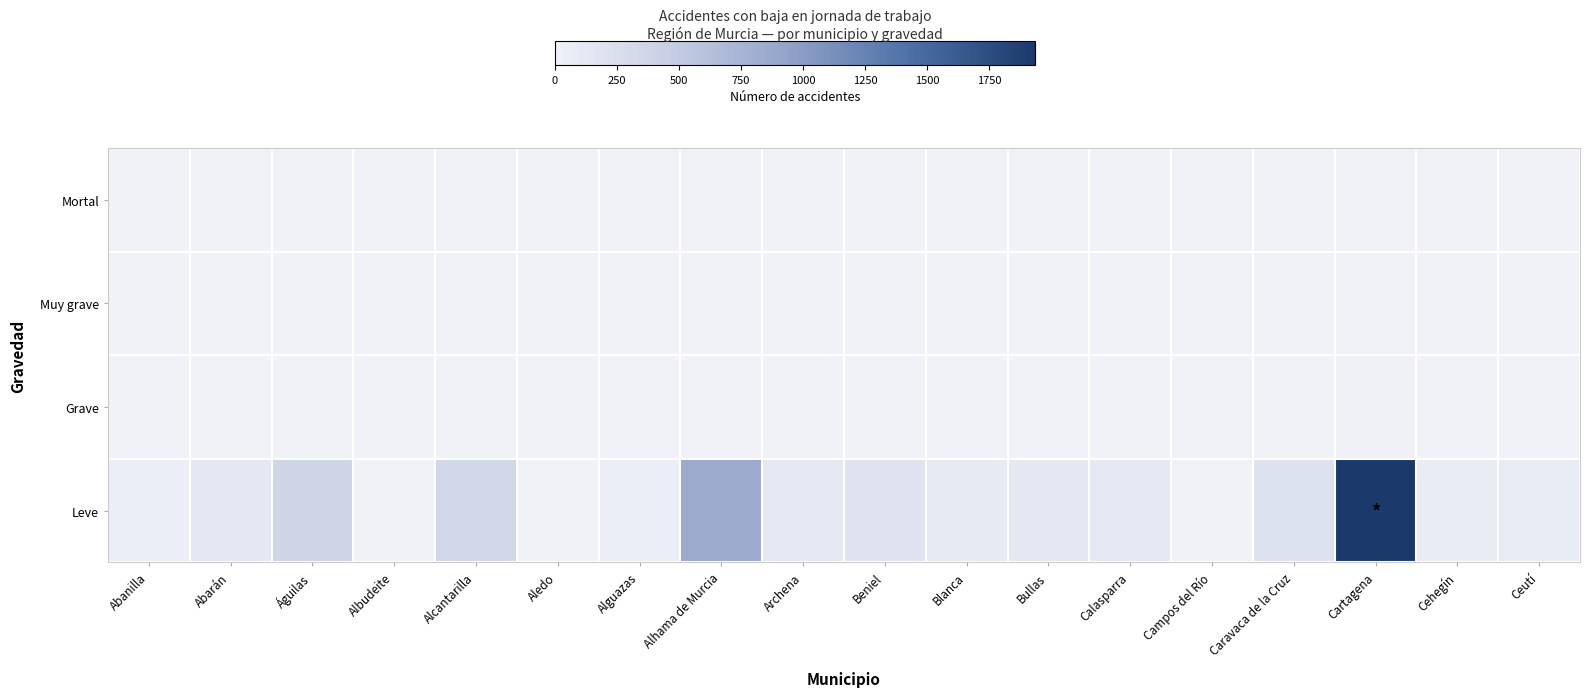

Between Beniel and Calasparra, which is larger?

Beniel